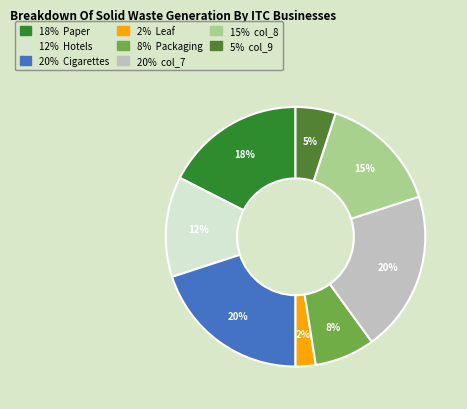

How many slices are in this pie chart?

8